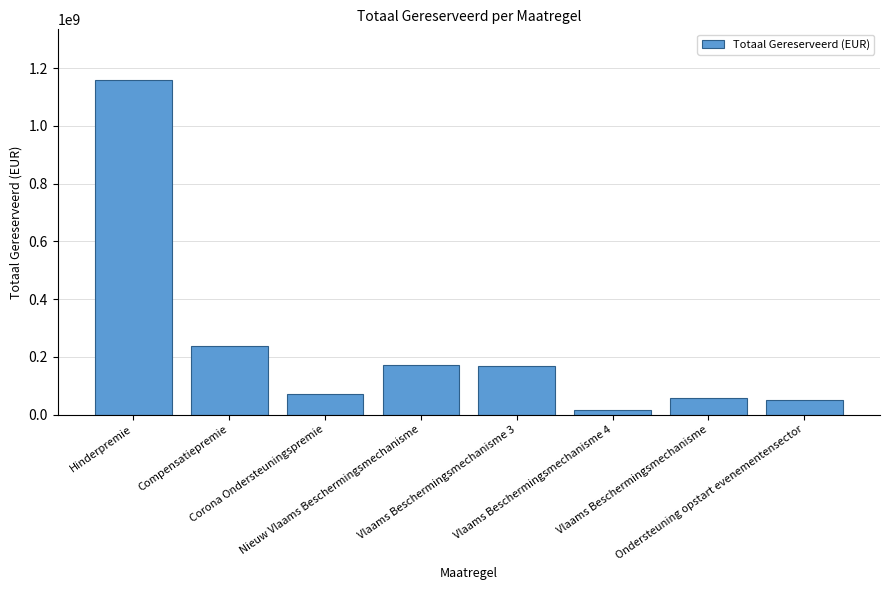

What is the value of the 5th bar from the left?

166777498.8